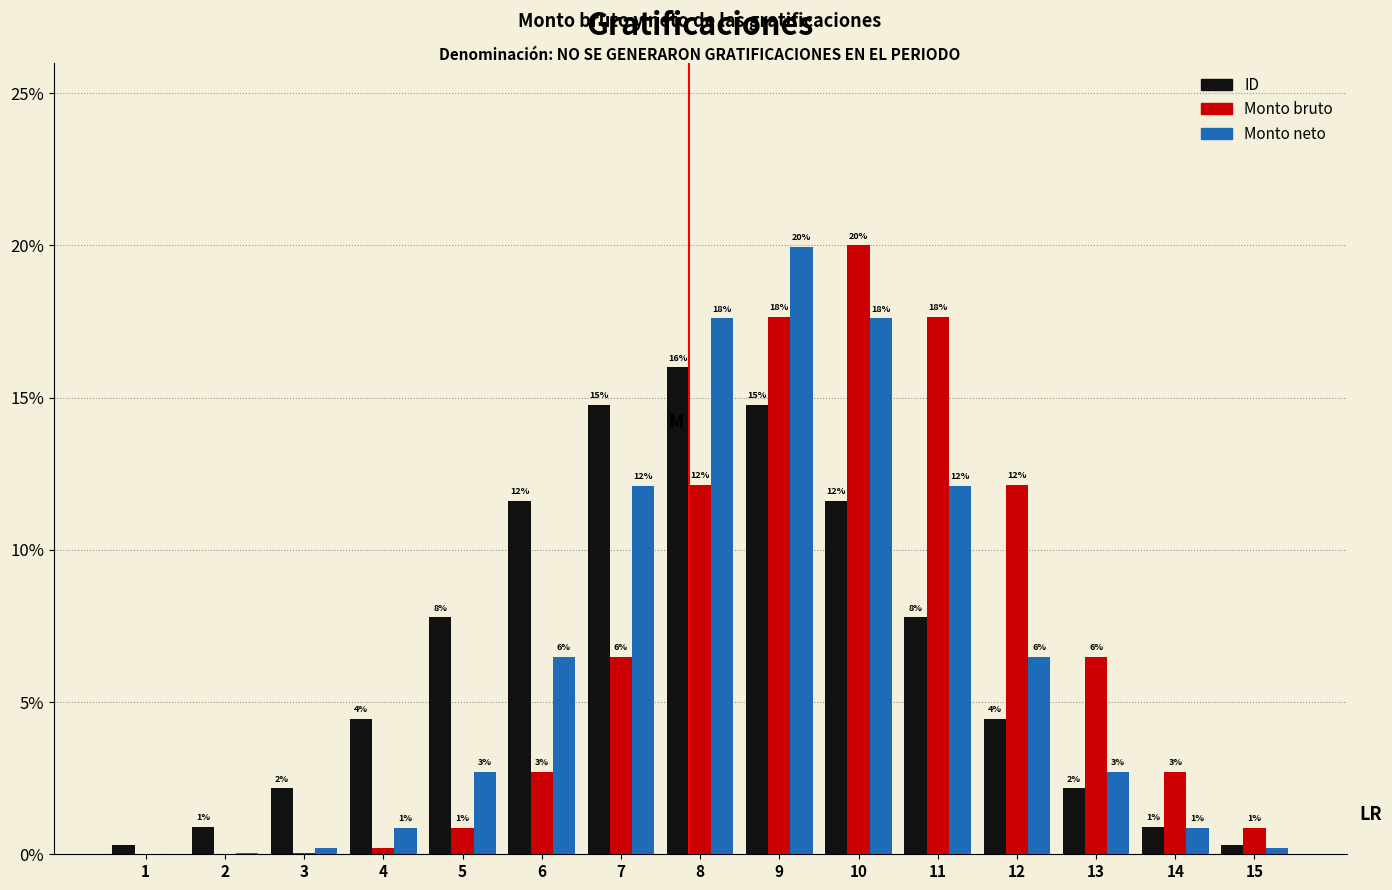

What is the difference between the maximum and second lowest values in the Monto bruto series?

20.0